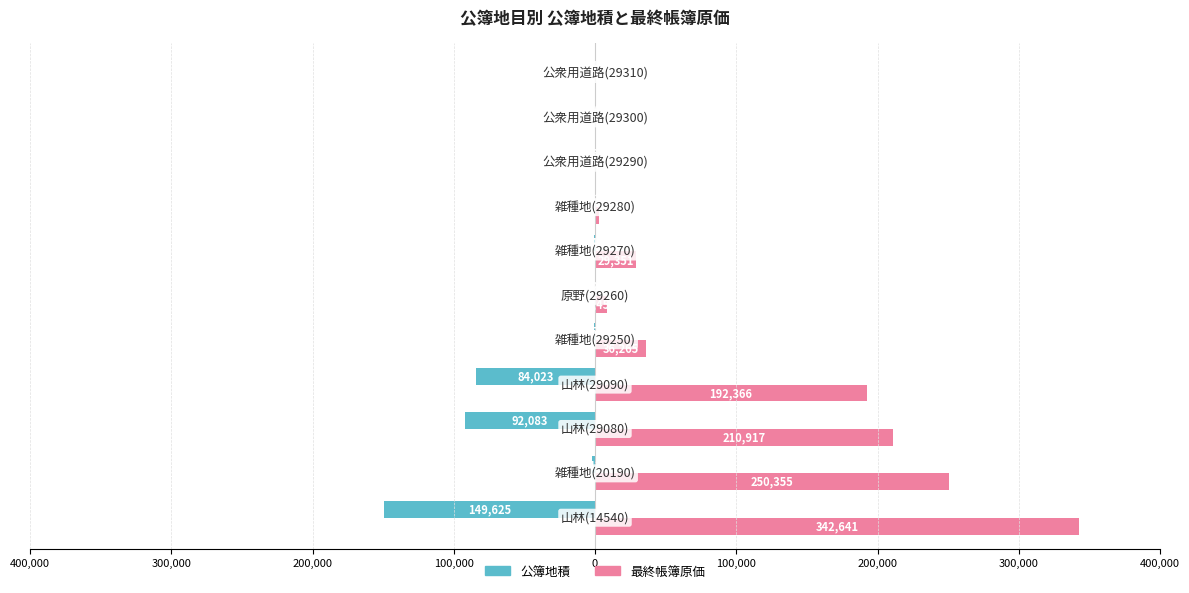

What are all the series names shown in the legend?

公簿地積, 最終帳簿原価